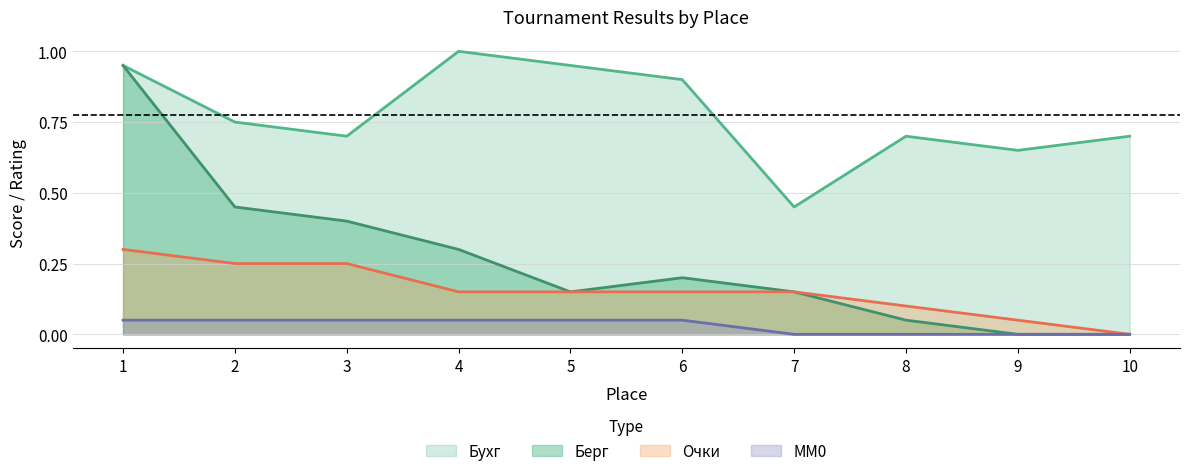

True or false: Очки and MM0 intersect in this chart.

False